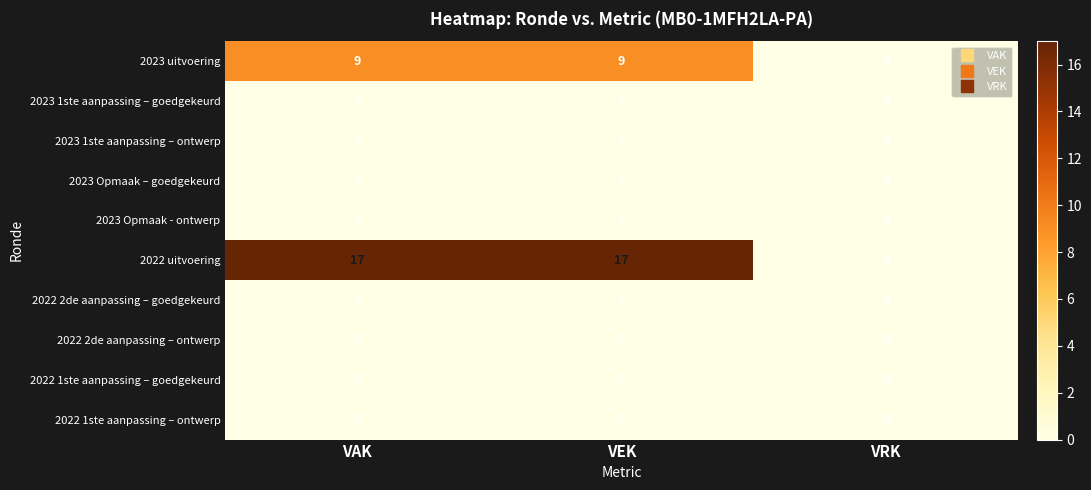

Is the value of 2022 2de aanpassing – goedgekeurd at VAK greater than the value of 2023 uitvoering at VAK?

No